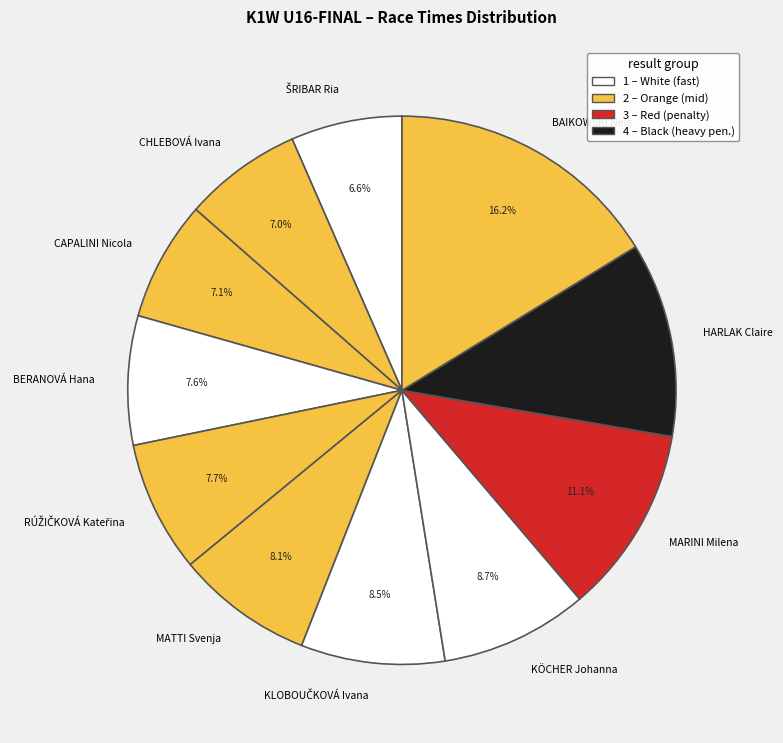

Which has a higher value, KÖCHER Johanna or CAPALINI Nicola?

KÖCHER Johanna